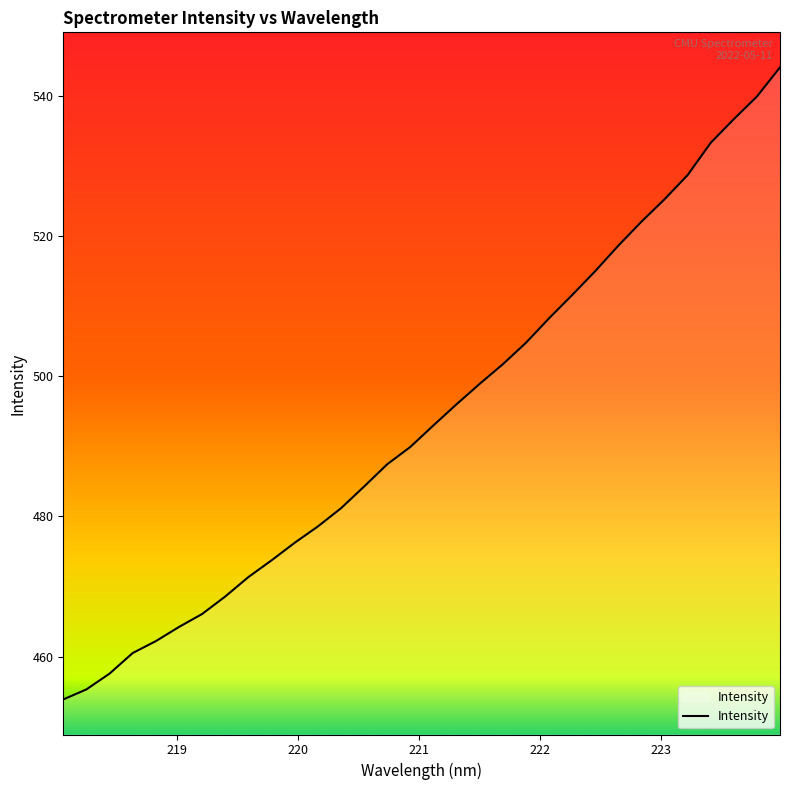

What is the greatest value displayed?

544.1